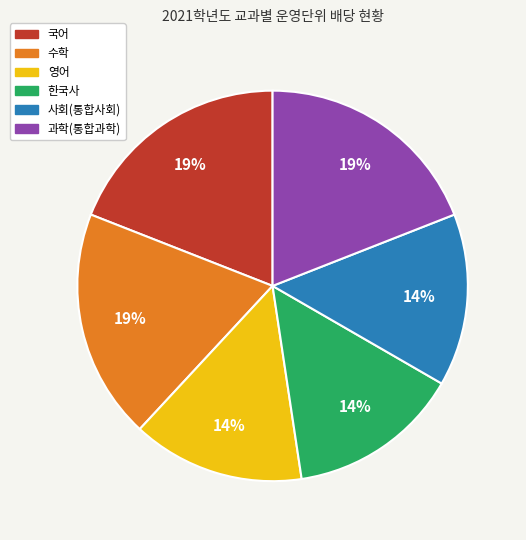

Which has a higher value, 수학 or 영어?

수학